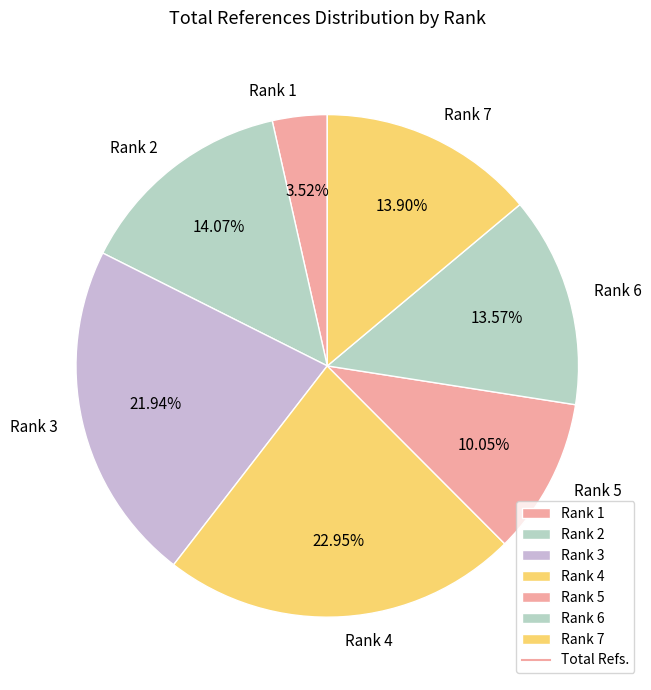

Is it true that Rank 2 is 28% of the pie?

False